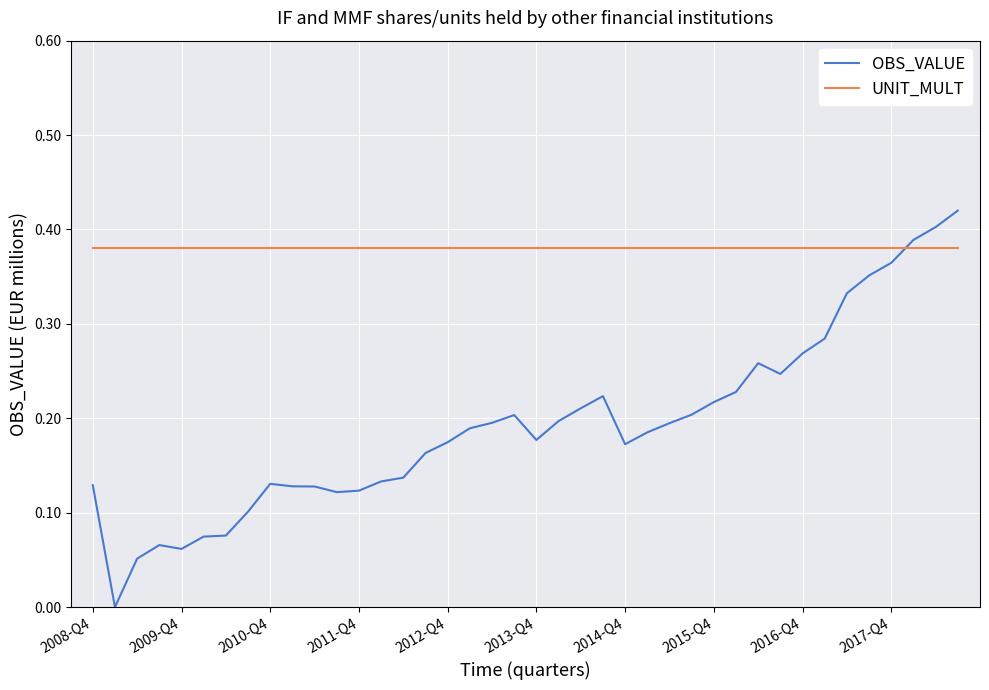

After their last crossing, which series has the higher values: UNIT_MULT or OBS_VALUE?

OBS_VALUE